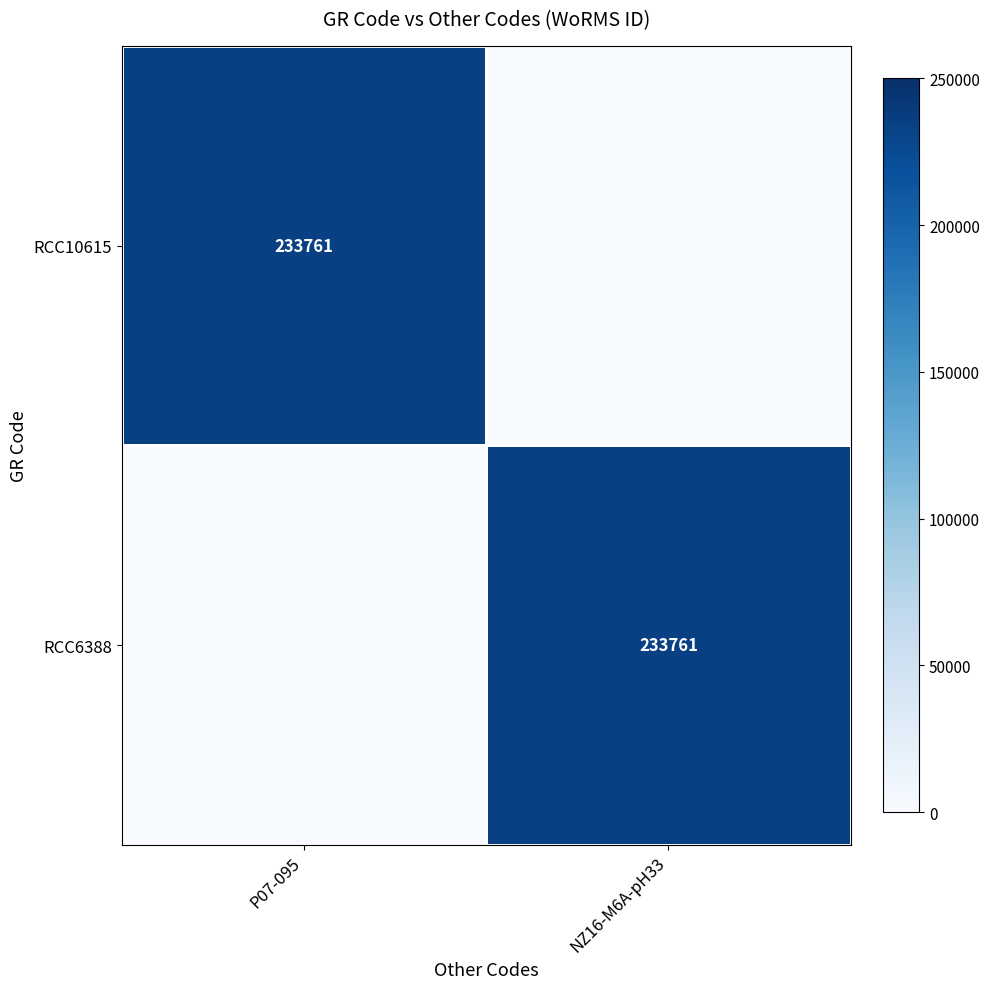

The value of RCC10615 at P07-095 is 363366. True or false?

False